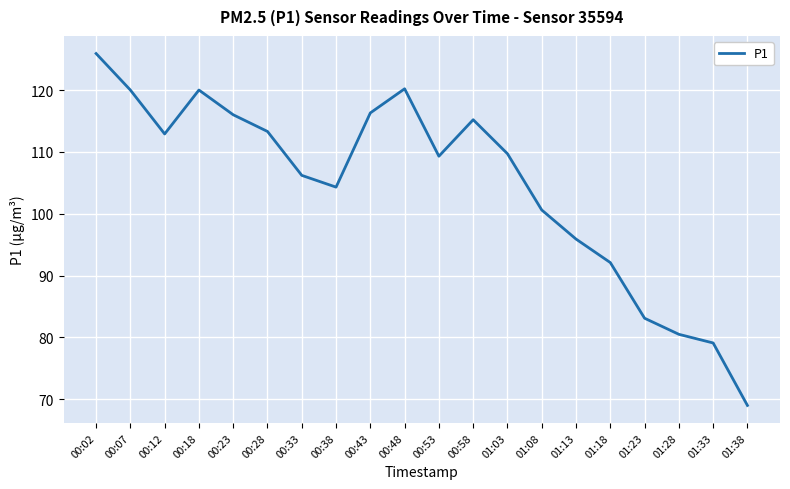

At which label is the value closest to 97?

01:13